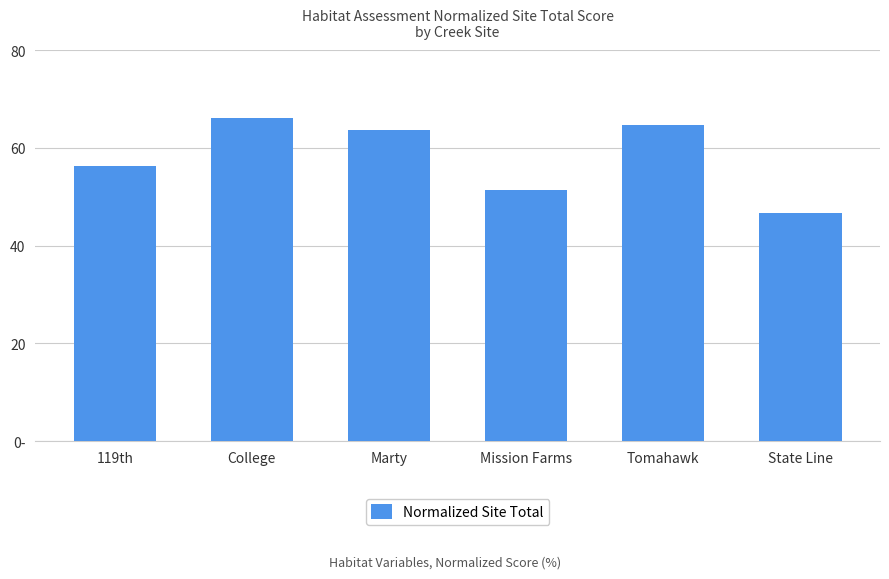

Are the bars horizontal?

No